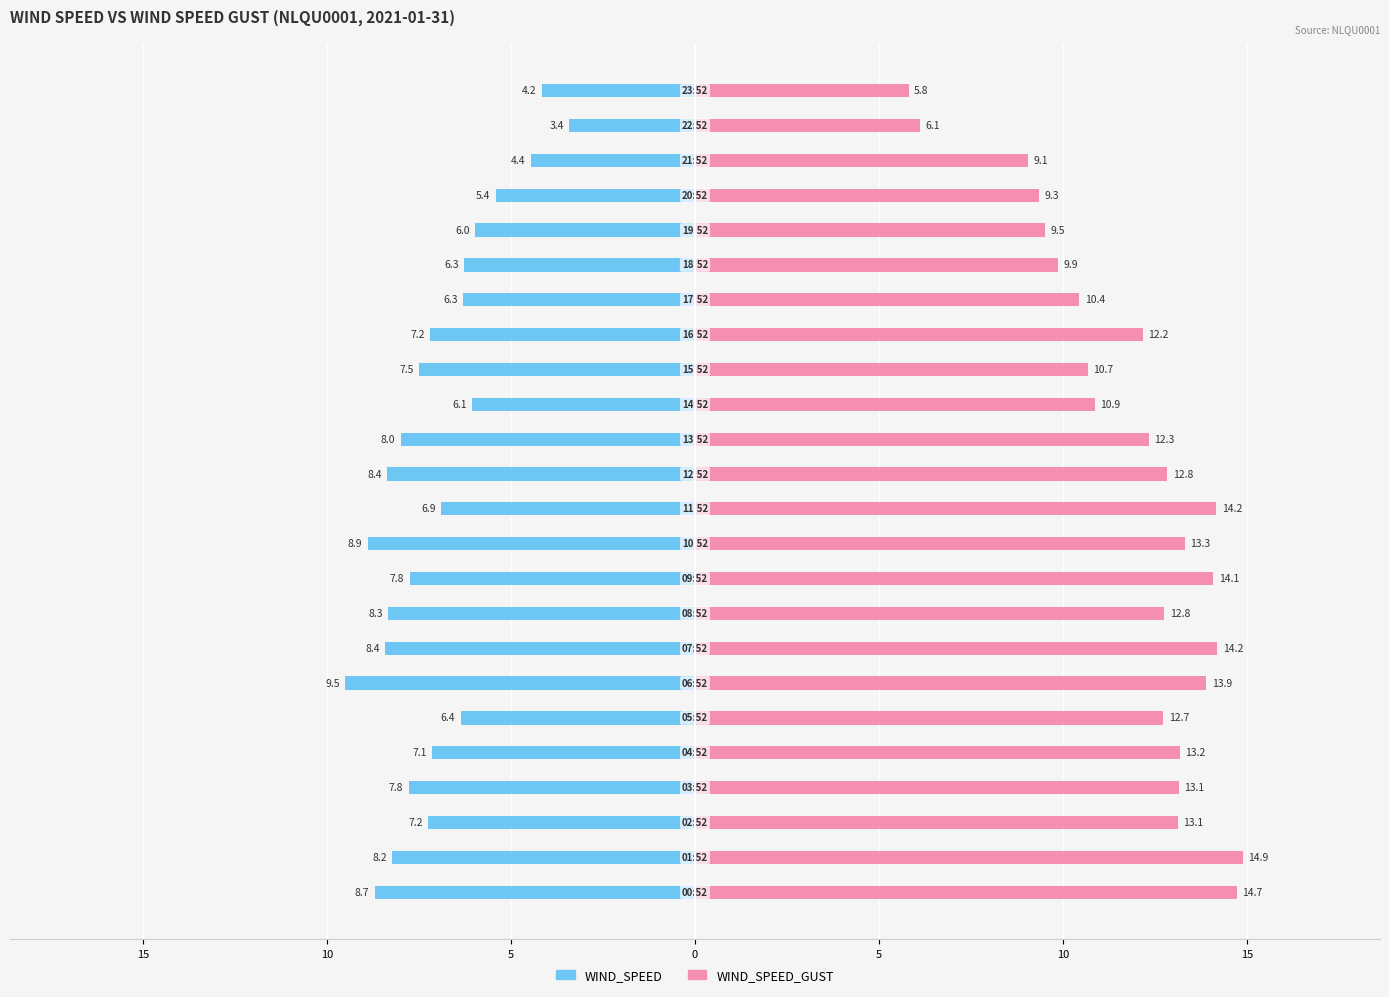

Rank the series at 10 from highest to lowest value.

WIND_SPEED_GUST, WIND_SPEED